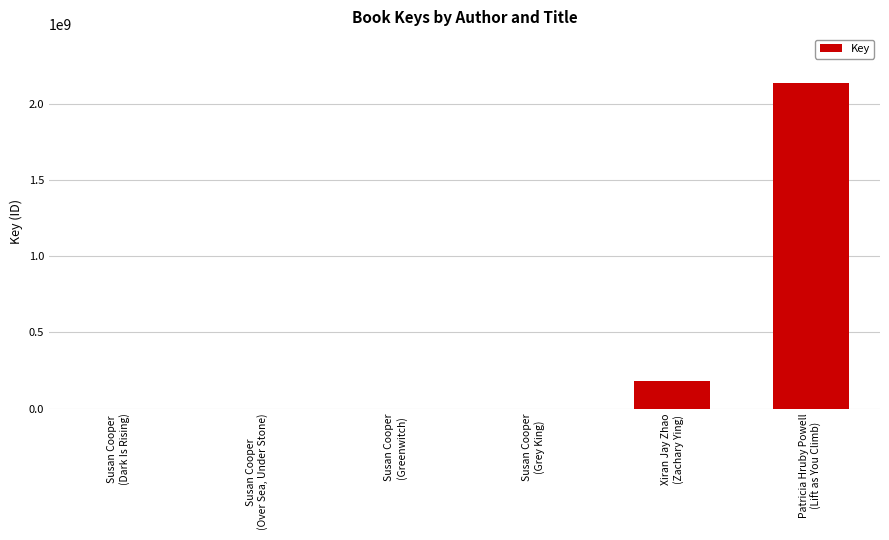

What is the sum of all values?

2317568762